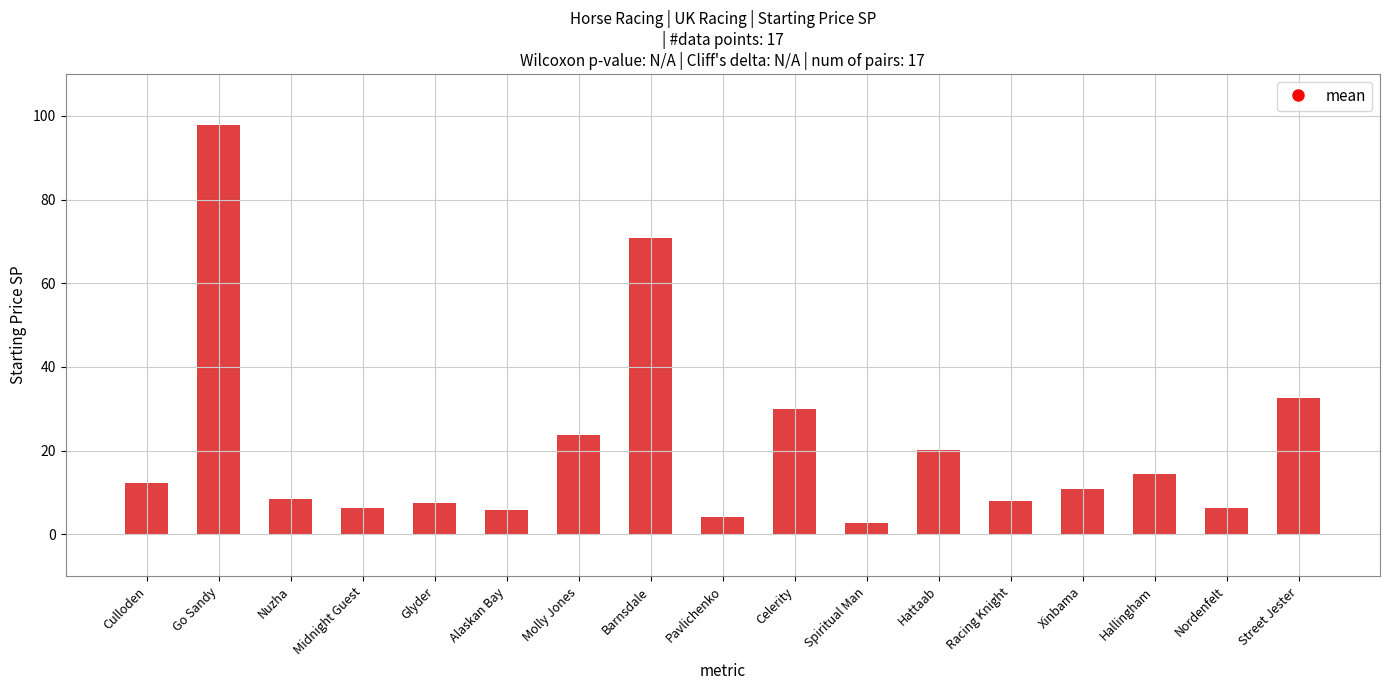

What is the label of the 10th bar from the left?

Celerity